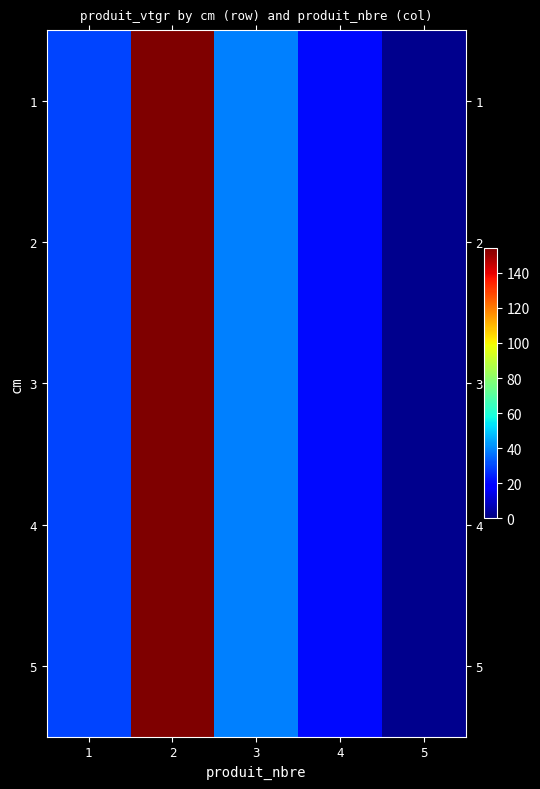

Reading left to right, extract all data points from this chart.

1: 1=29.9	2=154.0	3=38.6	4=20.5	5=1.9
2: 1=29.9	2=154.0	3=38.6	4=20.5	5=1.9
3: 1=29.9	2=154.0	3=38.6	4=20.5	5=1.9
4: 1=29.9	2=154.0	3=38.6	4=20.5	5=1.9
5: 1=29.9	2=154.0	3=38.6	4=20.5	5=1.9